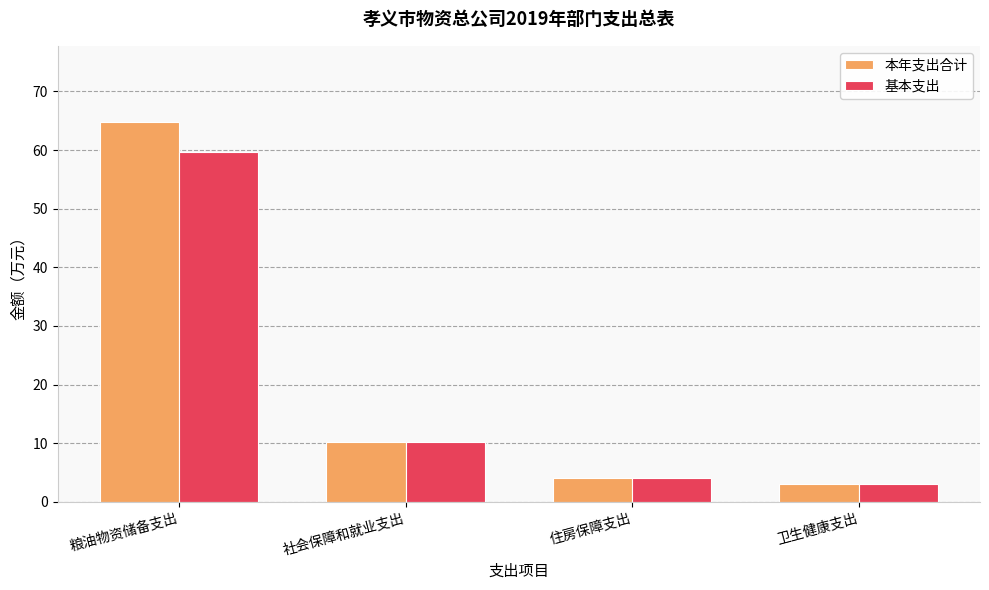

Which series has the largest range (max minus min)?

本年支出合计